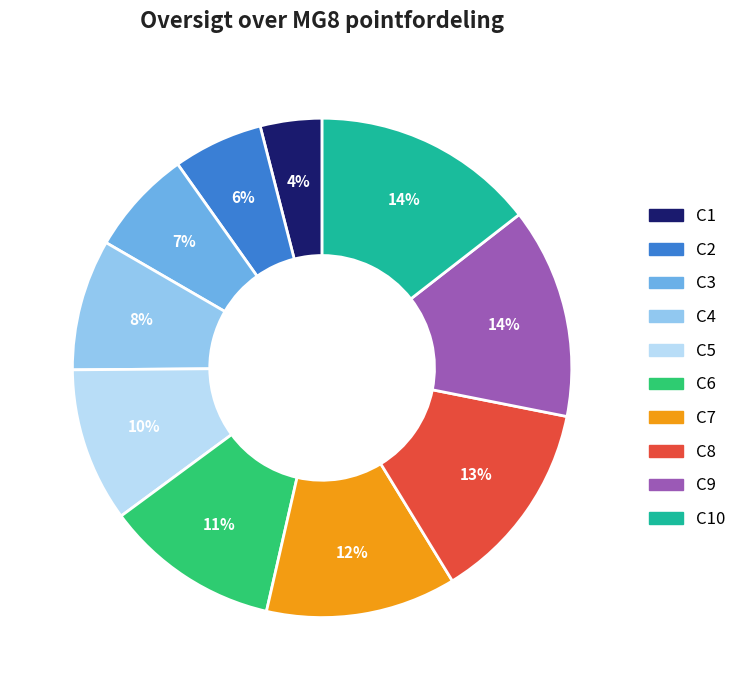

To the nearest percent, what is the combined percentage of C7 and C5?

22%